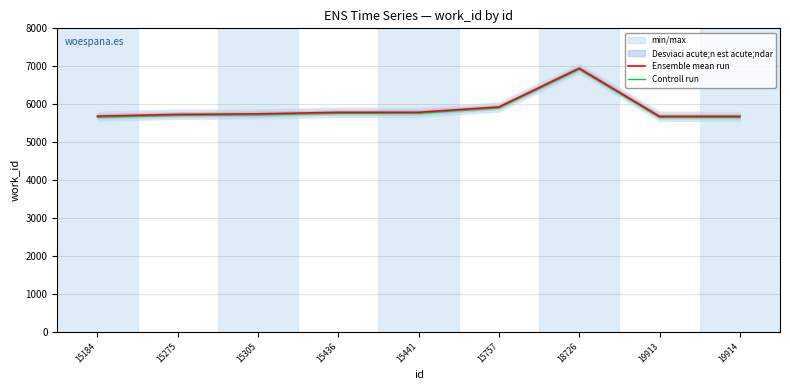

Reading right to left, extract all data points from this chart.

Ensemble mean run: 5681	5681	6948	5928	5787	5787	5746	5732	5685
Controll run: 5651	5651	6918	5898	5757	5757	5716	5702	5655